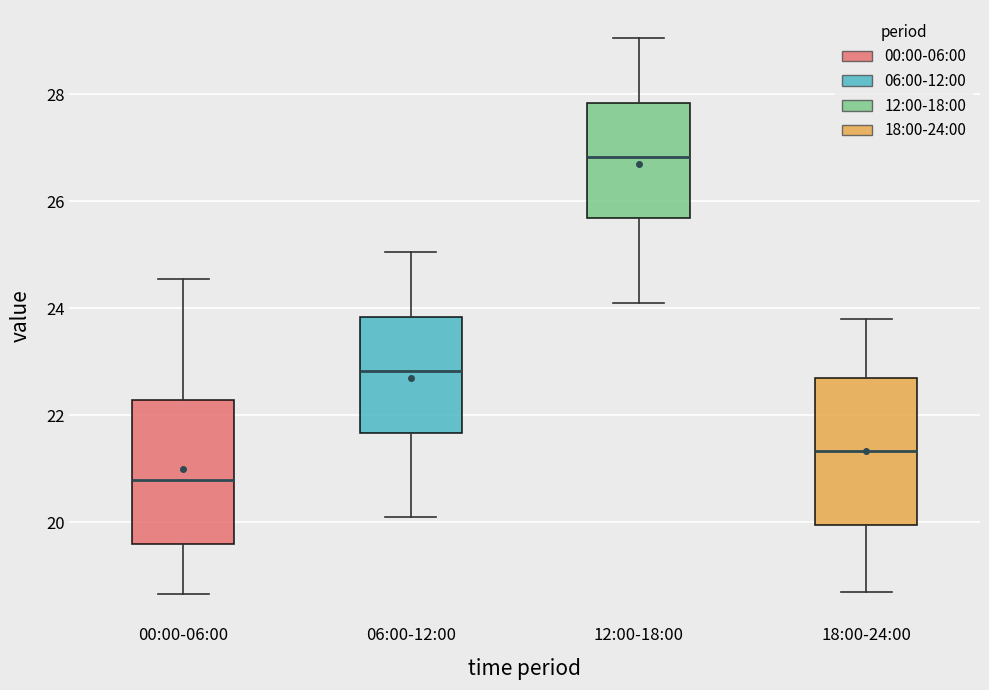

Reading left to right, read every box against the y-axis: the position of its median line, the range the box covers, and the ends of its whiskers. The values are not printed on the chart, so give them approximately, as read against the axis.

00:00-06:00: median 20.8, box 19.6 to 22.2, whiskers 18.6 to 24.6
06:00-12:00: median 22.8, box 21.6 to 23.8, whiskers 20.2 to 25.0
12:00-18:00: median 26.8, box 25.6 to 27.8, whiskers 24.2 to 29.0
18:00-24:00: median 21.4, box 20.0 to 22.8, whiskers 18.8 to 23.8